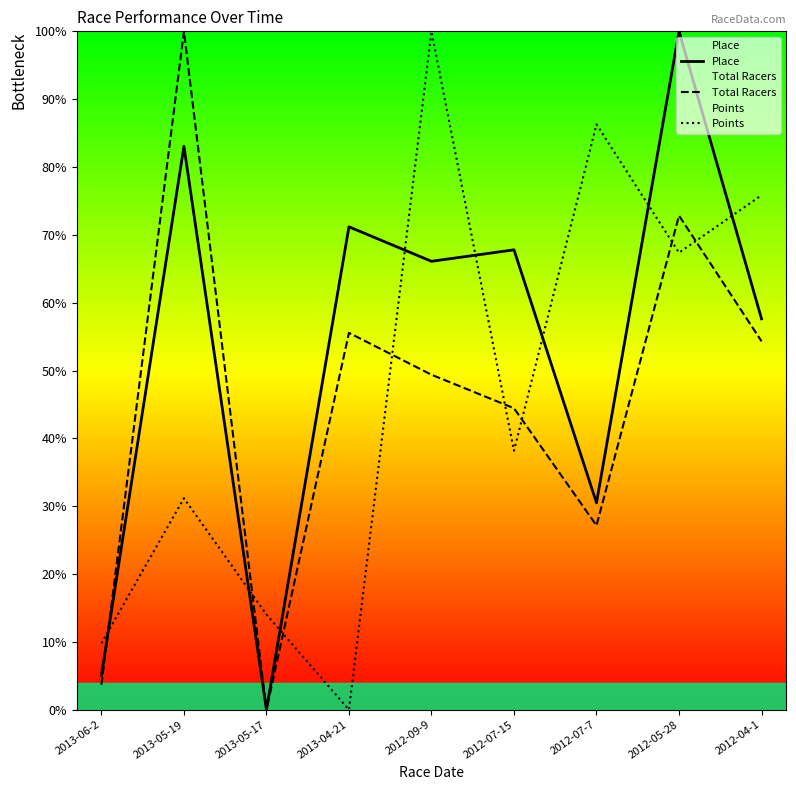

What is the difference between the Total Racers values at 2012-04-1 and 2012-07-7?

27.2